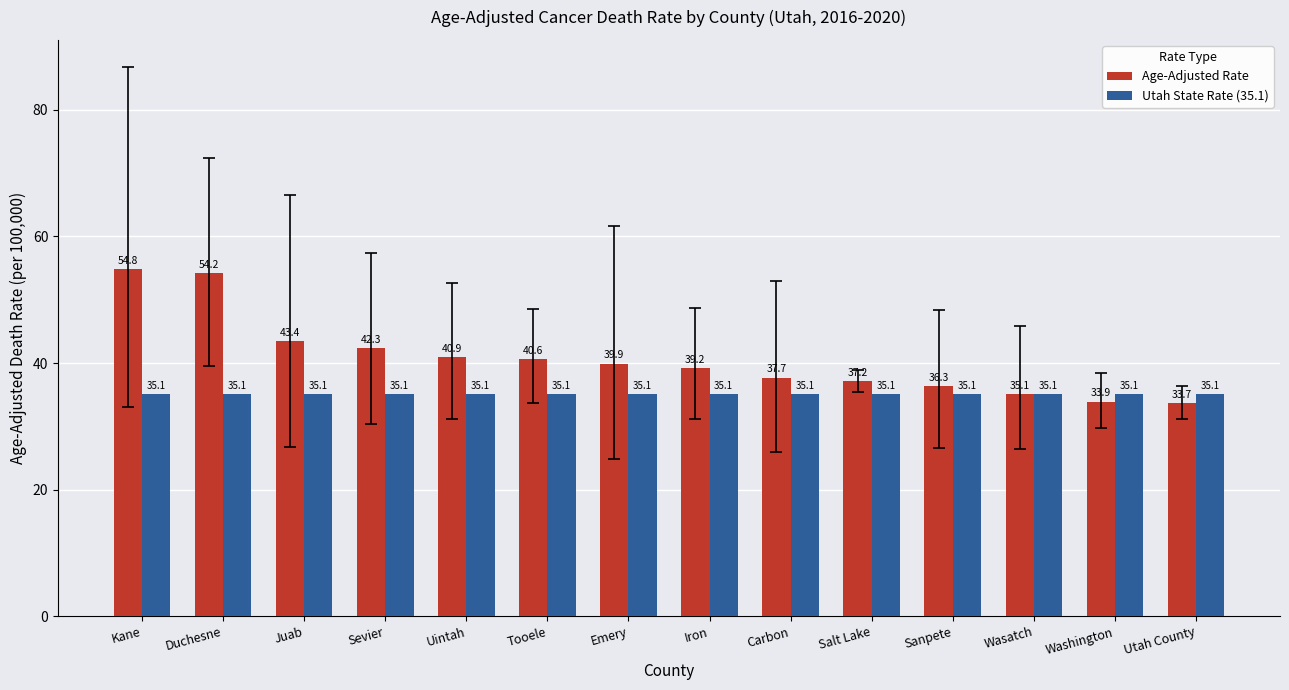

Reading right to left, what are all the values shown in this chart?

Age-Adjusted Rate: Utah County=33.7	Washington=33.9	Wasatch=35.1	Sanpete=36.3	Salt Lake=37.2	Carbon=37.7	Iron=39.2	Emery=39.9	Tooele=40.6	Uintah=40.9	Sevier=42.3	Juab=43.4	Duchesne=54.2	Kane=54.8
Utah State Rate (35.1): Utah County=35.1	Washington=35.1	Wasatch=35.1	Sanpete=35.1	Salt Lake=35.1	Carbon=35.1	Iron=35.1	Emery=35.1	Tooele=35.1	Uintah=35.1	Sevier=35.1	Juab=35.1	Duchesne=35.1	Kane=35.1